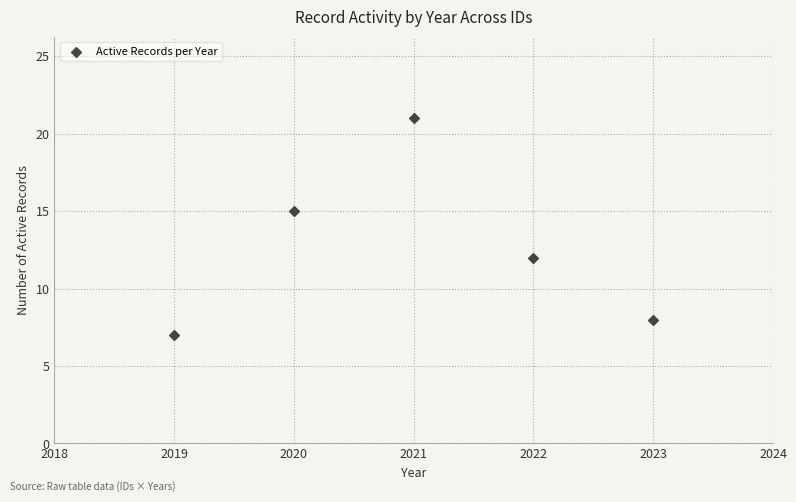

What Y value in the scatter plot is closest to 14?

15